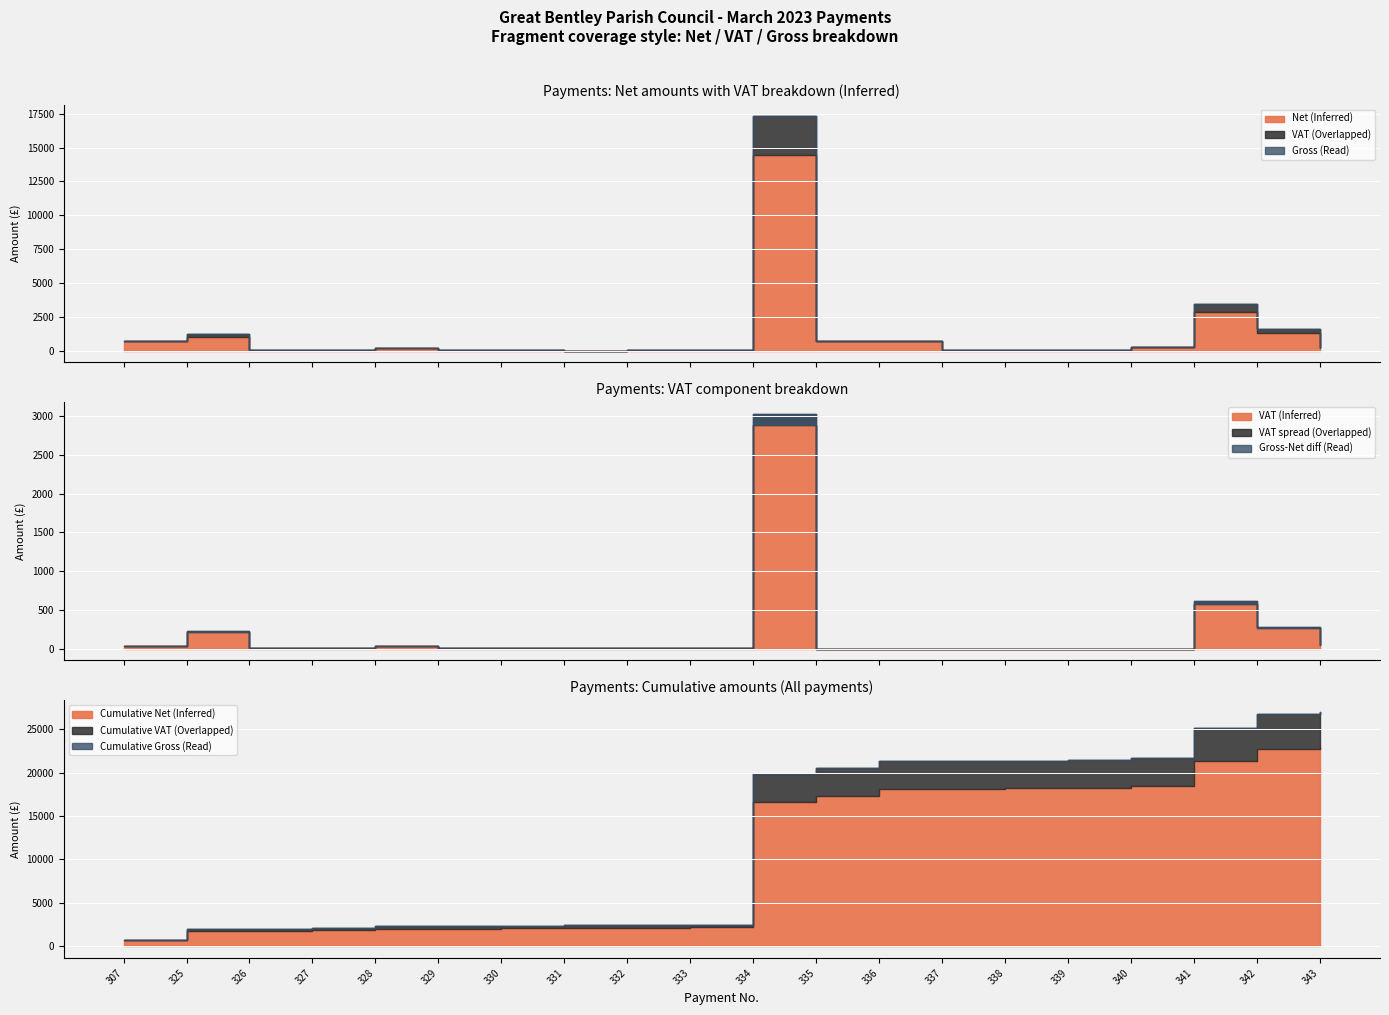

Is it true that Net equals 80.7 at 330?

False